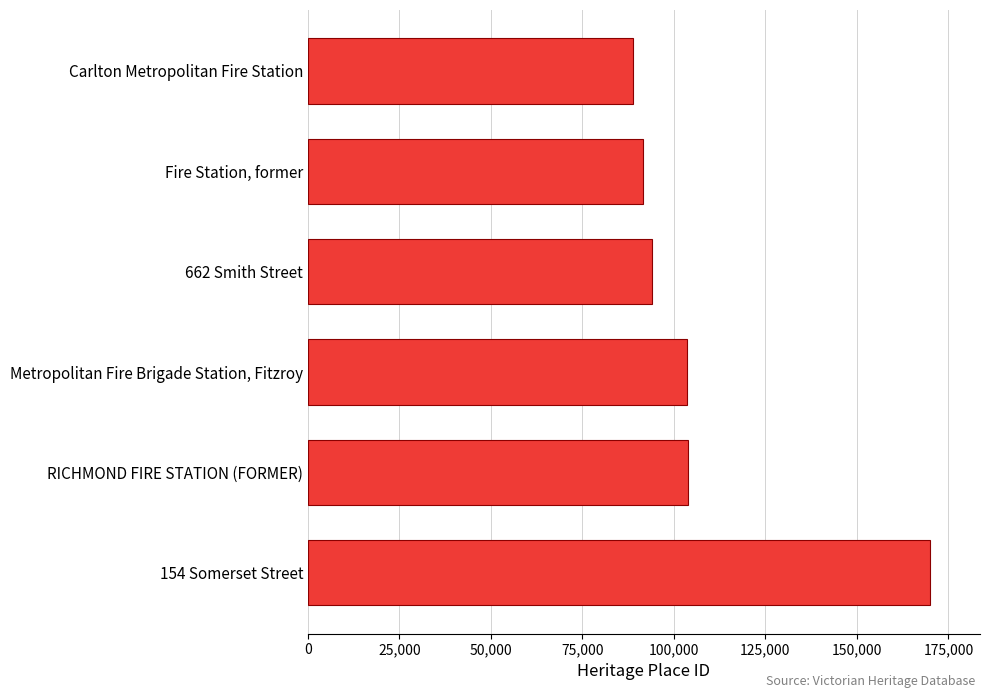

The chart shows a value of 130732 at Fire Station, former. True or false?

False